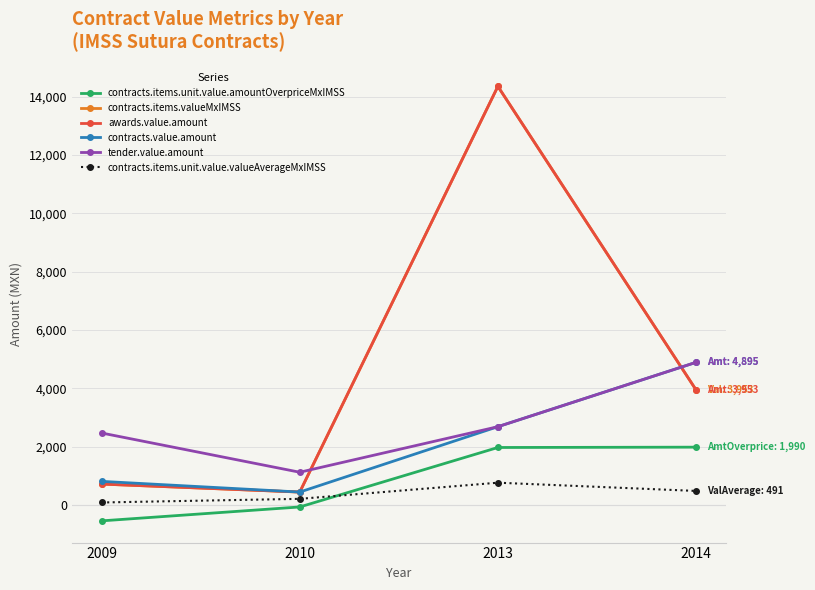

How many lines are shown in the chart?

6